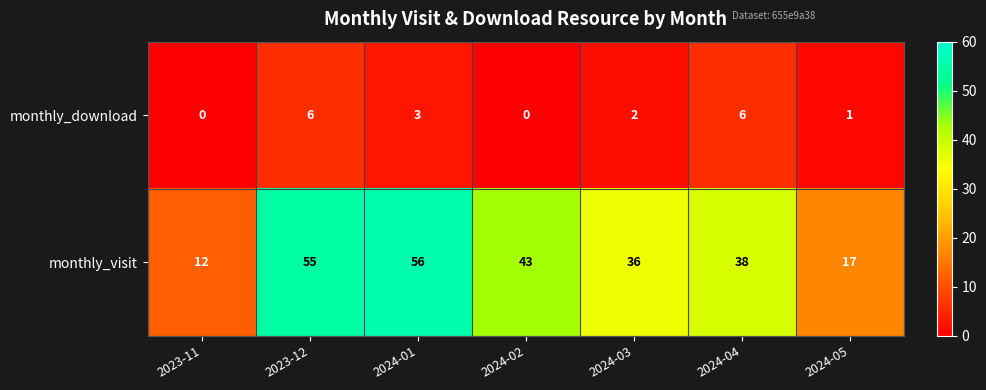

Rank the series by their average value, from highest to lowest.

monthly_visit, monthly_download